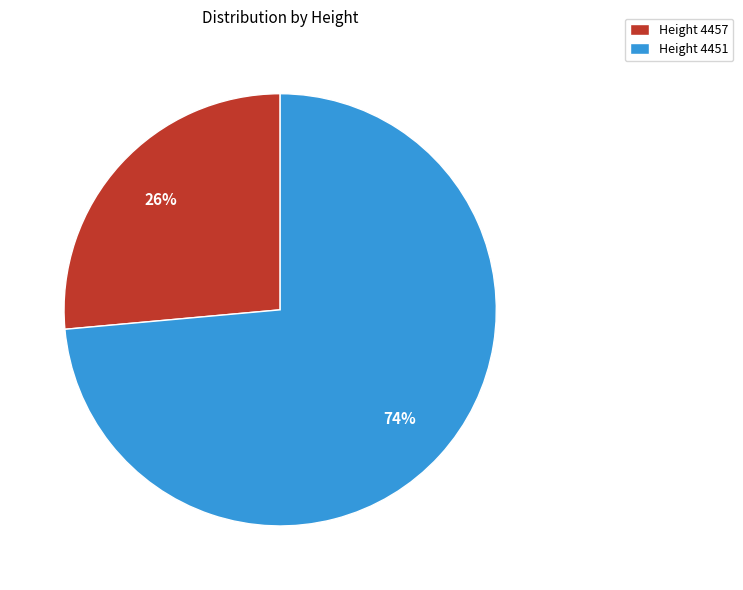

Rank the categories by value from lowest to highest.

Height 4457, Height 4451